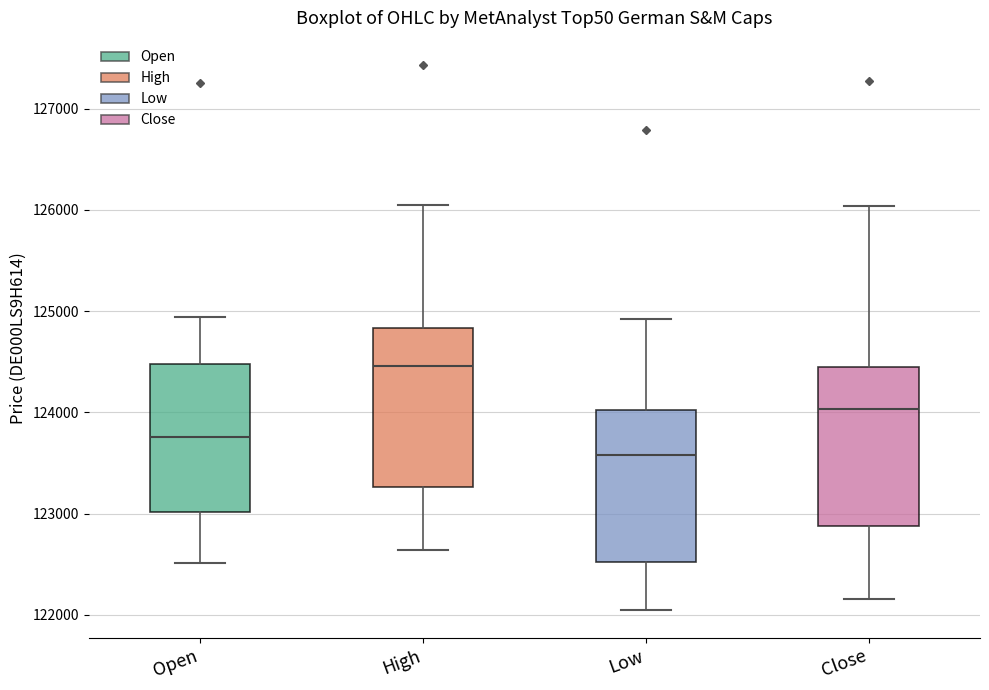

Which box has the highest median line?

High